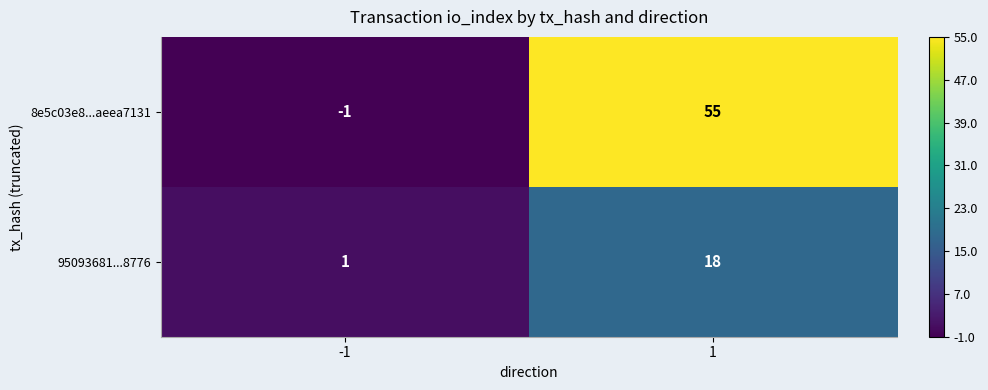

The 8e5c03e8...aeea7131 series shows -2 at -1. True or false?

False